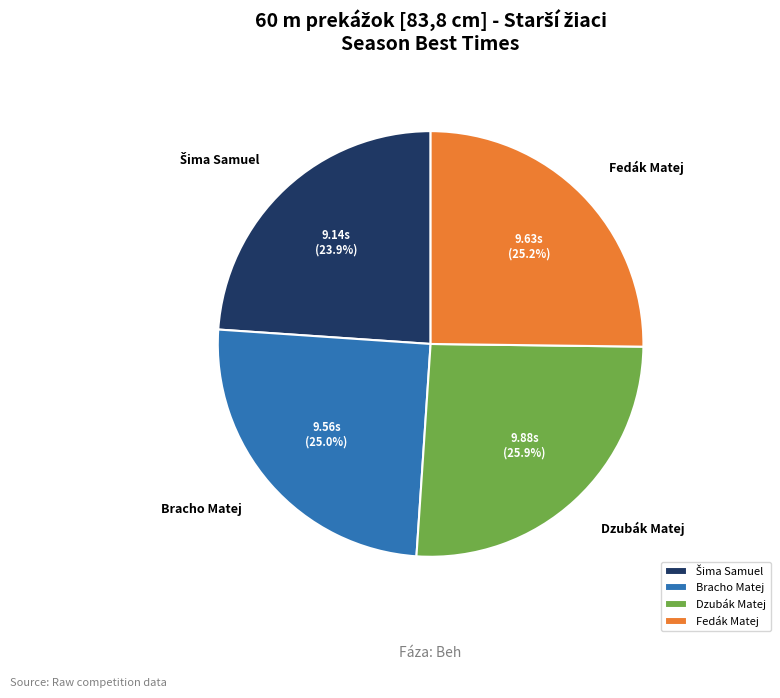

Which category has the biggest portion of the pie?

Dzubák Matej